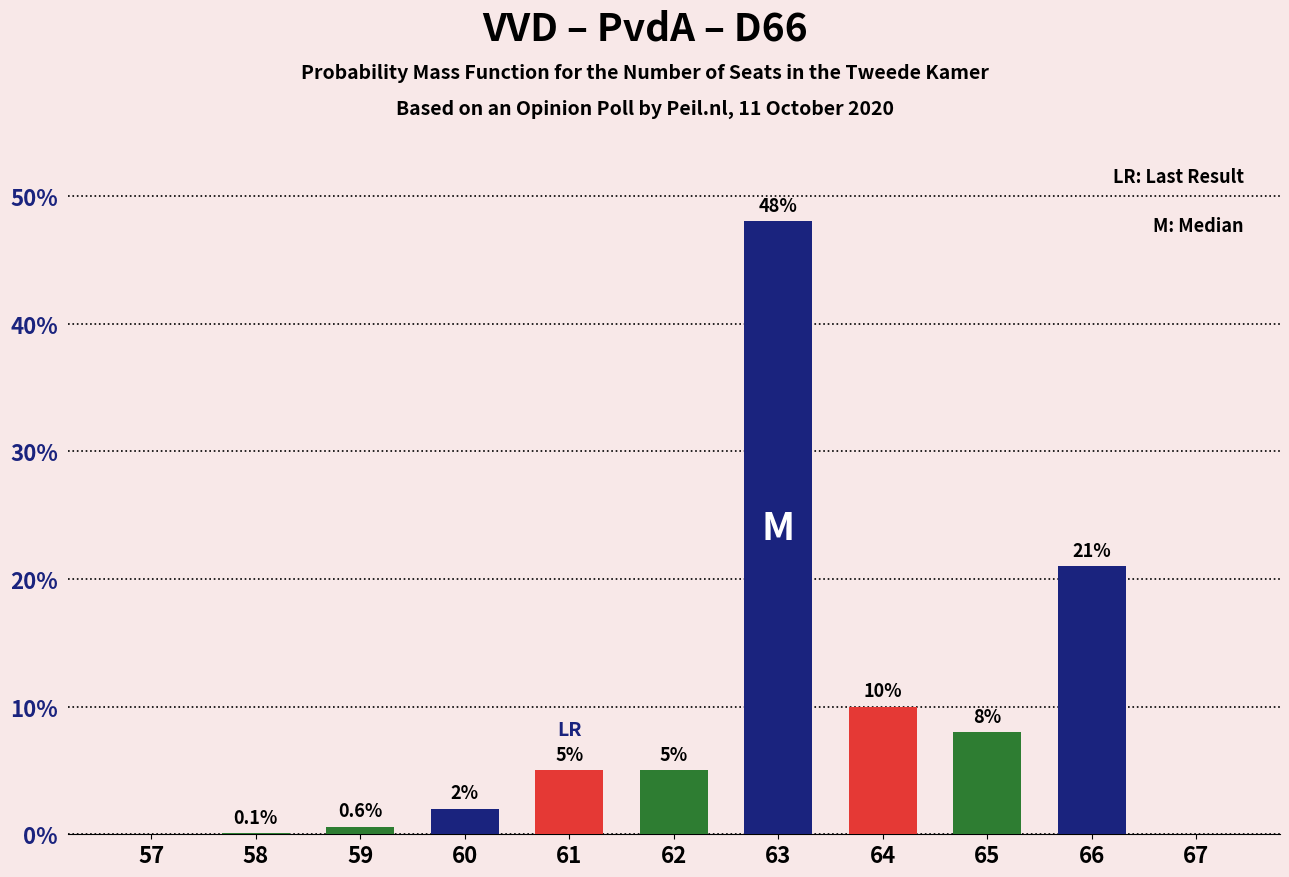

What is the change in value from 63 to 65?

-40.0